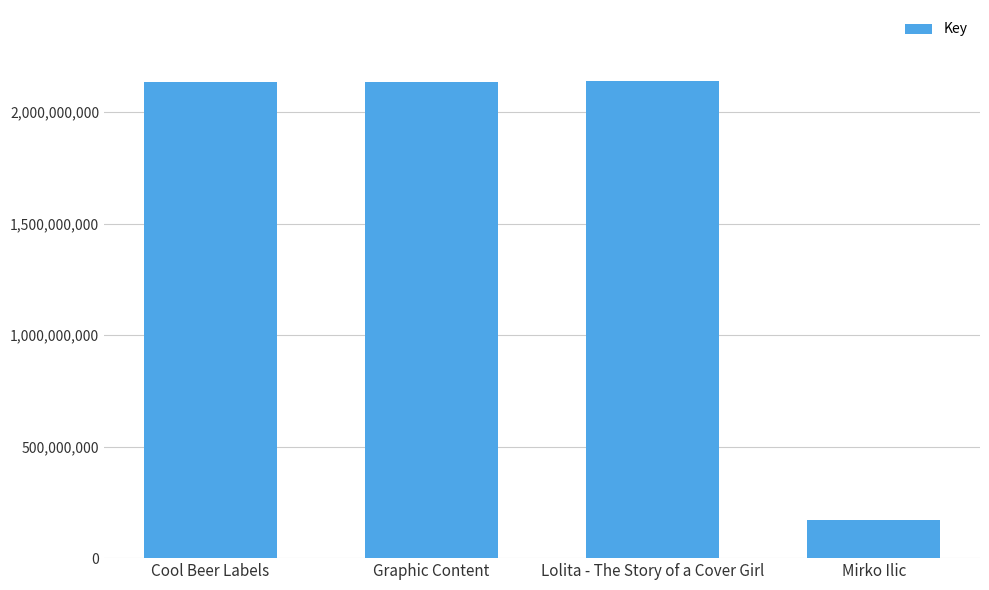

What is the label of the 3rd bar from the right?

Graphic Content